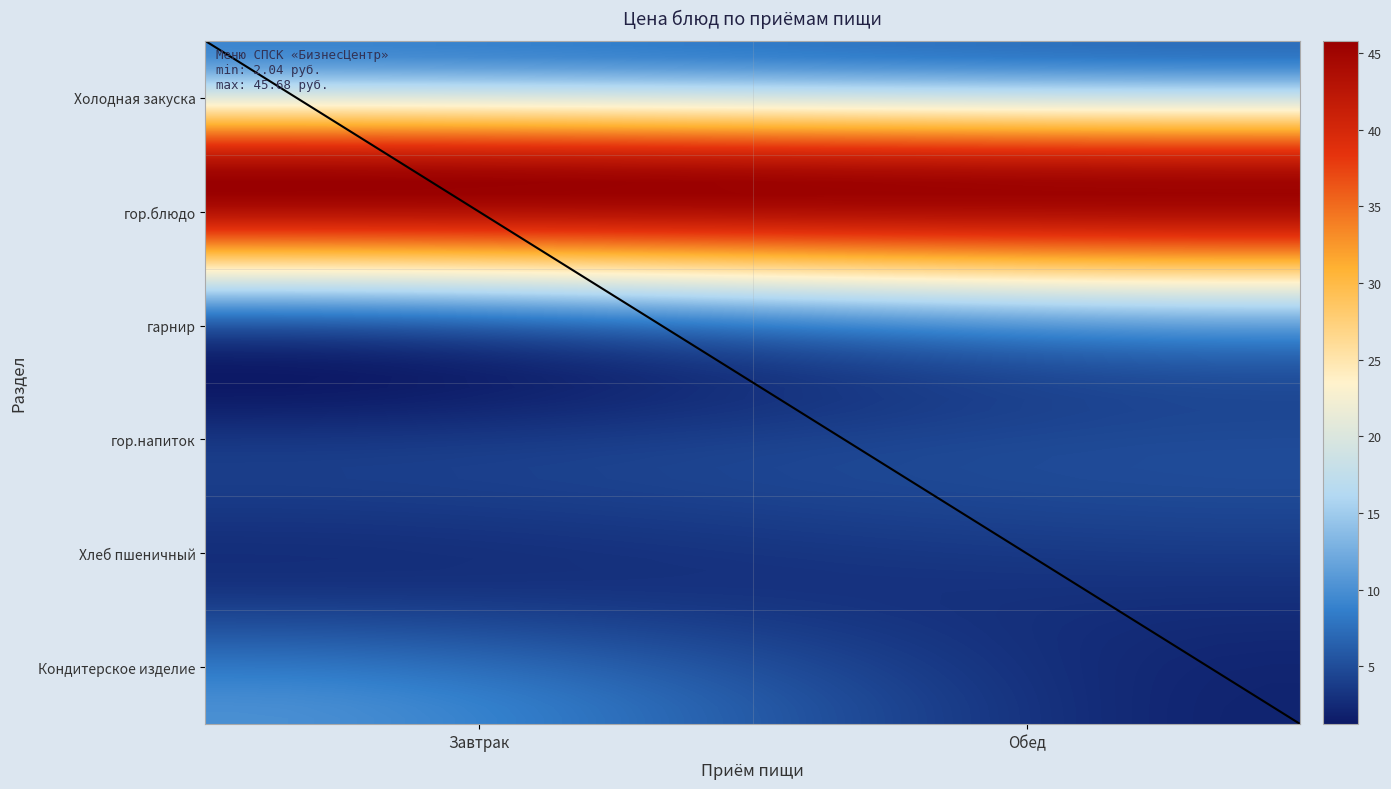

Does the chart display data point markers on the line(s)?

No